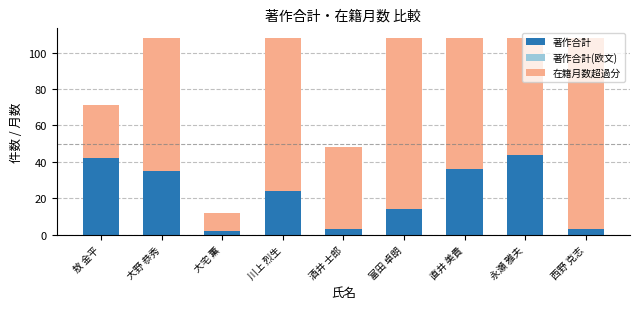

What value does the 著作合計 series have at 大野 恭秀?

35